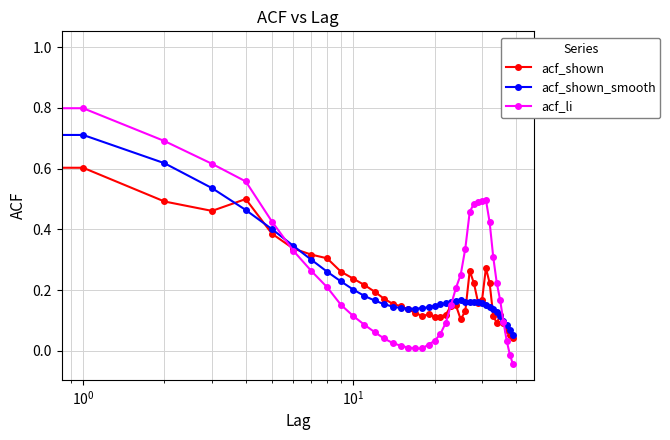

True or false: acf_shown has more than 1 interior local peaks.

True